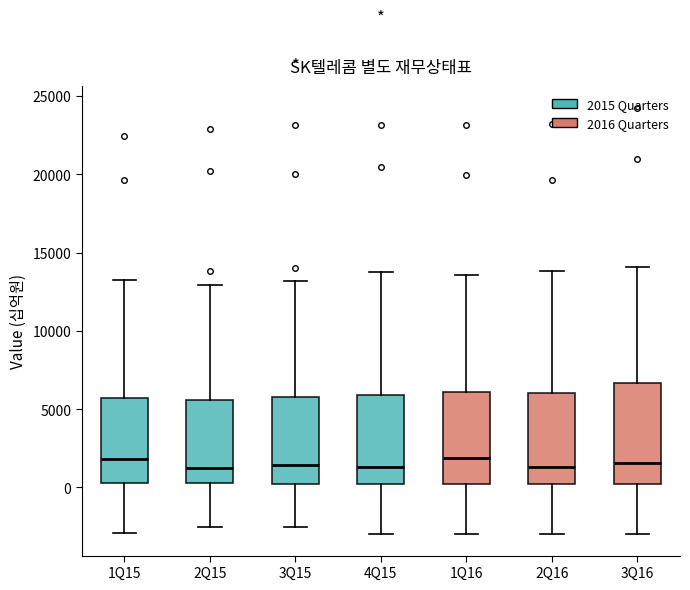

Reading left to right, transcribe this box plot: for each box, give where its median line is, the range the box spans, and where its two whiskers end, as read against the y-axis. The values are not printed on the chart, so give them approximately, as read against the axis.

1Q15: median 2000, box 500 to 5500, whiskers -3000 to 13000
2Q15: median 1000, box 500 to 5500, whiskers -2500 to 13000
3Q15: median 1500, box 0 to 5500, whiskers -2500 to 13000
4Q15: median 1500, box 0 to 6000, whiskers -3000 to 14000
1Q16: median 2000, box 0 to 6000, whiskers -3000 to 13500
2Q16: median 1500, box 0 to 6000, whiskers -3000 to 14000
3Q16: median 1500, box 0 to 6500, whiskers -3000 to 14000